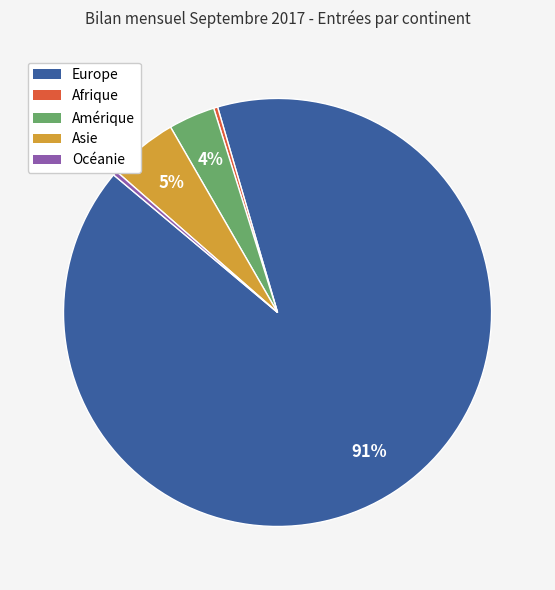

Is the sum of Afrique and Amérique greater than half?

No